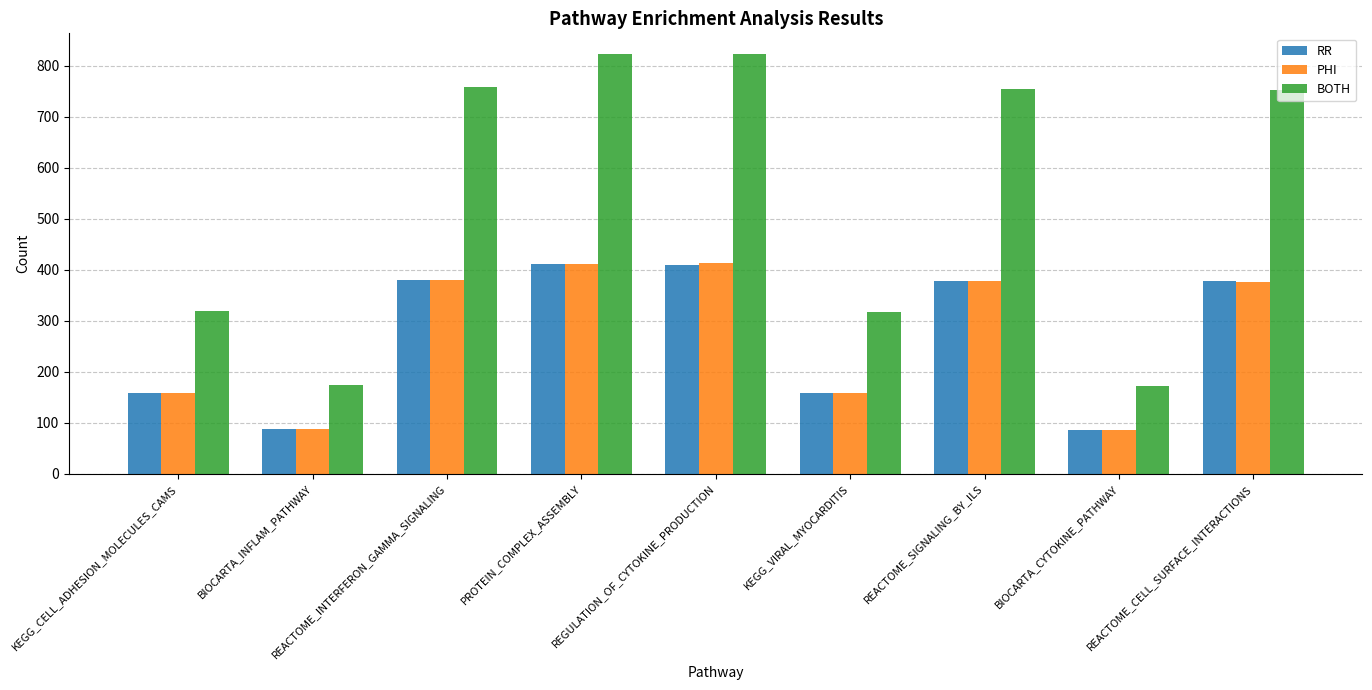

Which series has the largest total across all categories?

BOTH